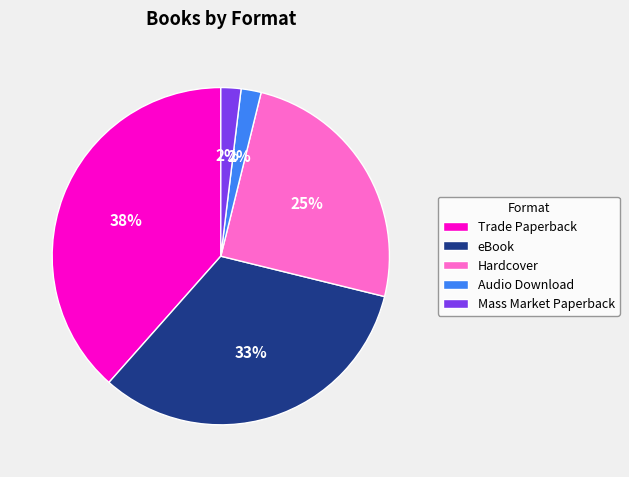

Is there a majority slice in this chart?

No